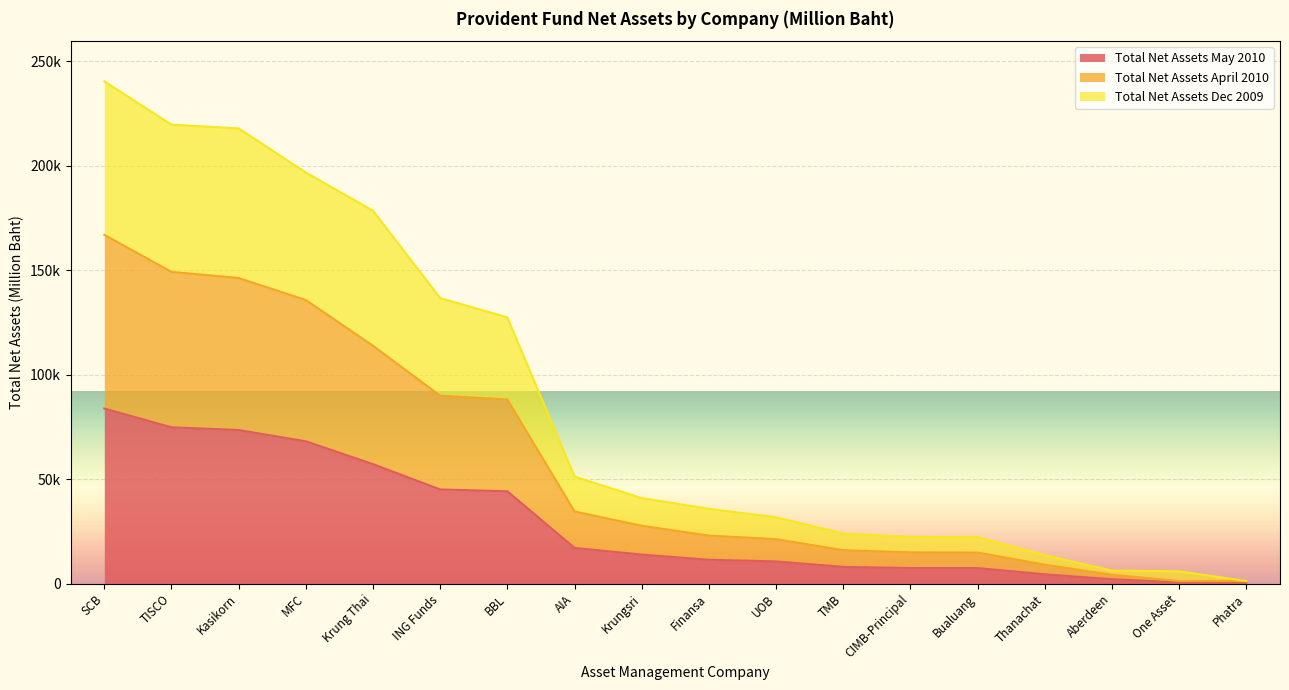

Rank the categories by Total Net Assets Dec 2009 value from lowest to highest.

Phatra, One Asset, Aberdeen, Thanachat, Bualuang, CIMB-Principal, TMB, UOB, Finansa, Krungsri, AIA, BBL, ING Funds, Krung Thai, MFC, Kasikorn, TISCO, SCB